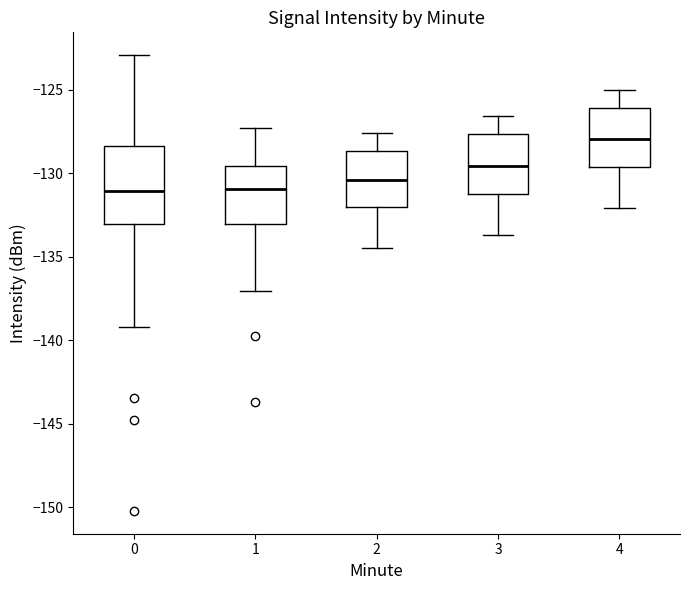

Reading left to right, read every box against the y-axis: the position of its median line, the range the box covers, and the ends of its whiskers. The values are not printed on the chart, so give them approximately, as read against the axis.

0: median -131.0, box -133.0 to -128.5, whiskers -139.0 to -123.0
1: median -131.0, box -133.0 to -129.5, whiskers -137.0 to -127.5
2: median -130.5, box -132.0 to -128.5, whiskers -134.5 to -127.5
3: median -129.5, box -131.0 to -127.5, whiskers -133.5 to -126.5
4: median -128.0, box -129.5 to -126.0, whiskers -132.0 to -125.0